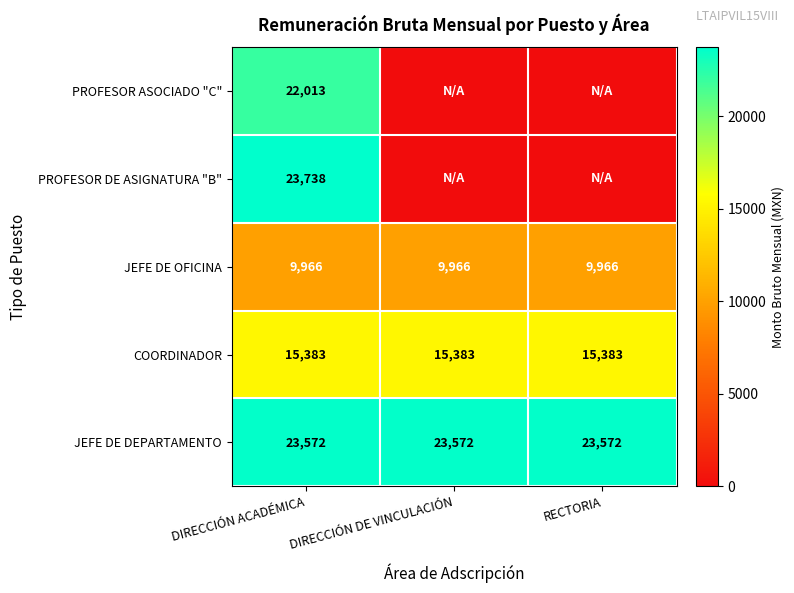

Is it true that JEFE DE DEPARTAMENTO equals 12990 at DIRECCIÓN ACADÉMICA?

False